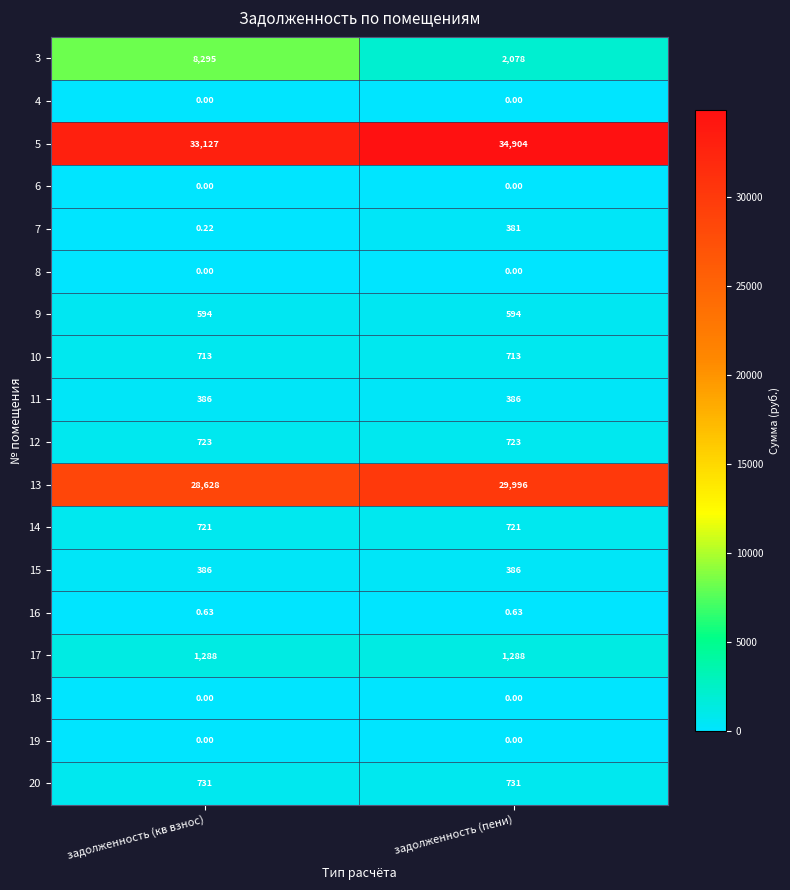

Which category has the highest value in the 13 series?

задолженность (пени)